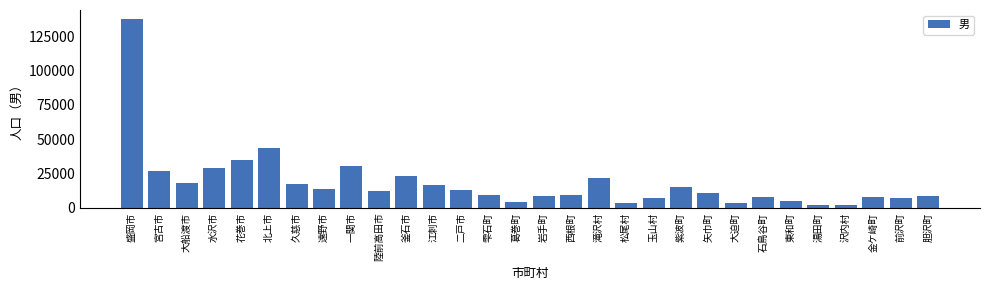

Is it true that the value at 東和町 is 5341?

True